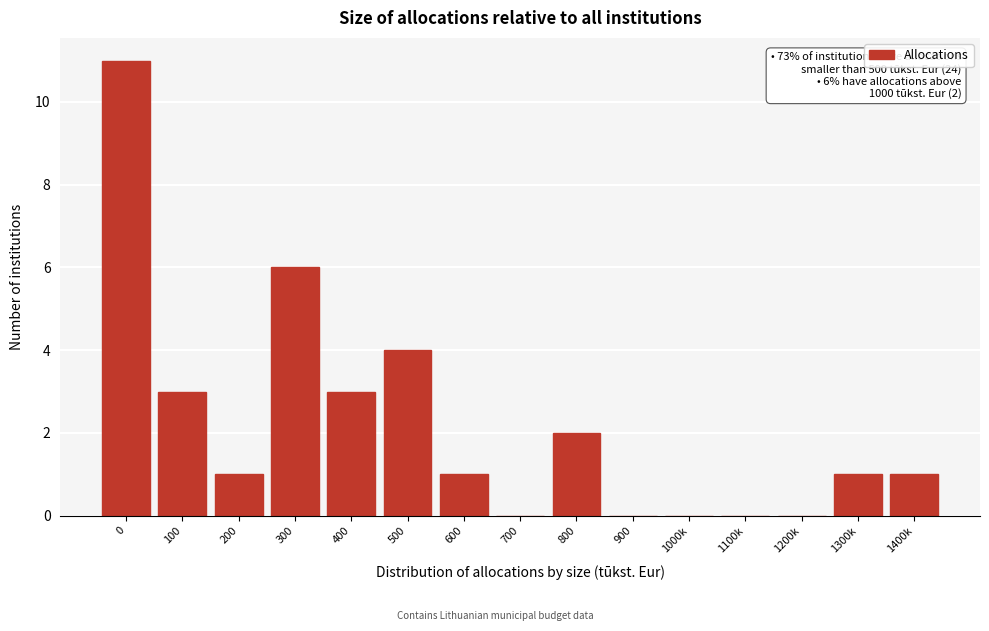

Reading left to right, transcribe all the data shown in this chart.

0=11	100=3	200=1	300=6	400=3	500=4	600=1	700=0	800=2	900=0	1000k=0	1100k=0	1200k=0	1300k=1	1400k=1